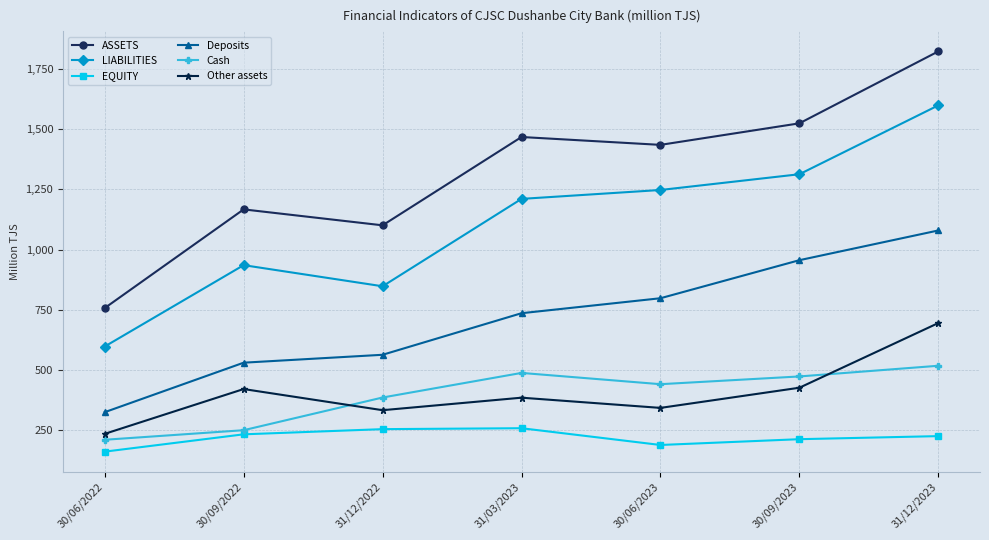

At which category does the chart reach its peak across all series?

31/12/2023